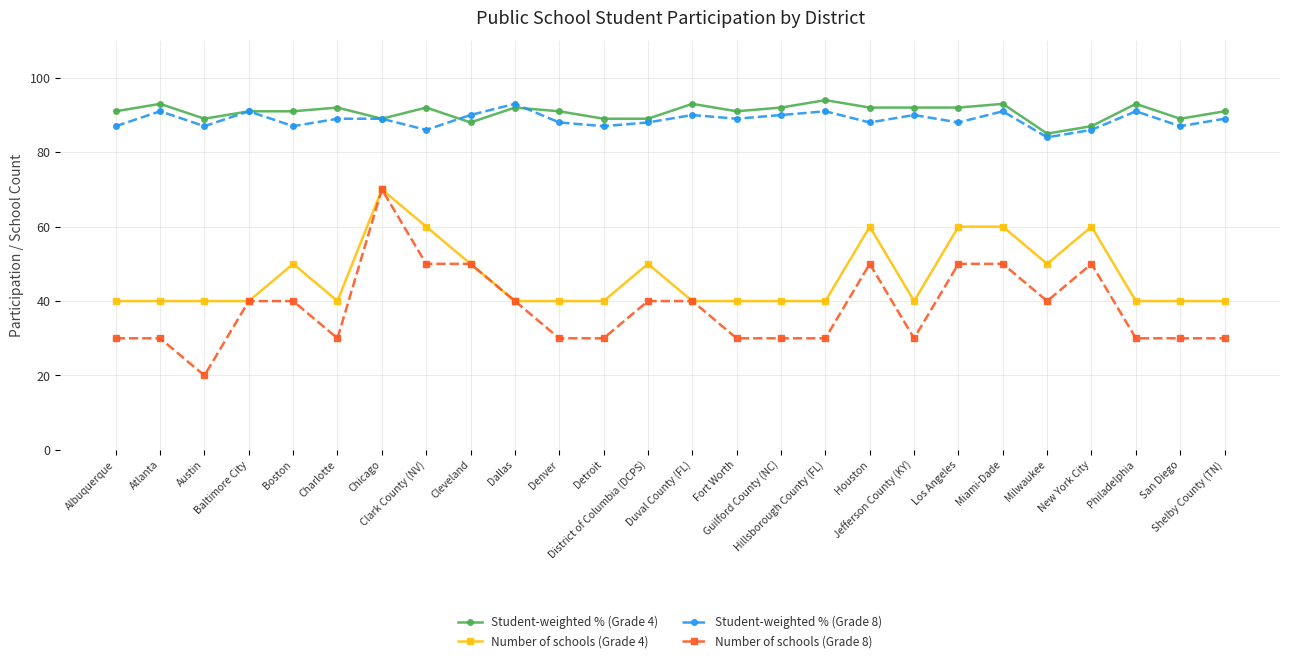

Which series has the largest total across all categories?

Student-weighted % (Grade 4)